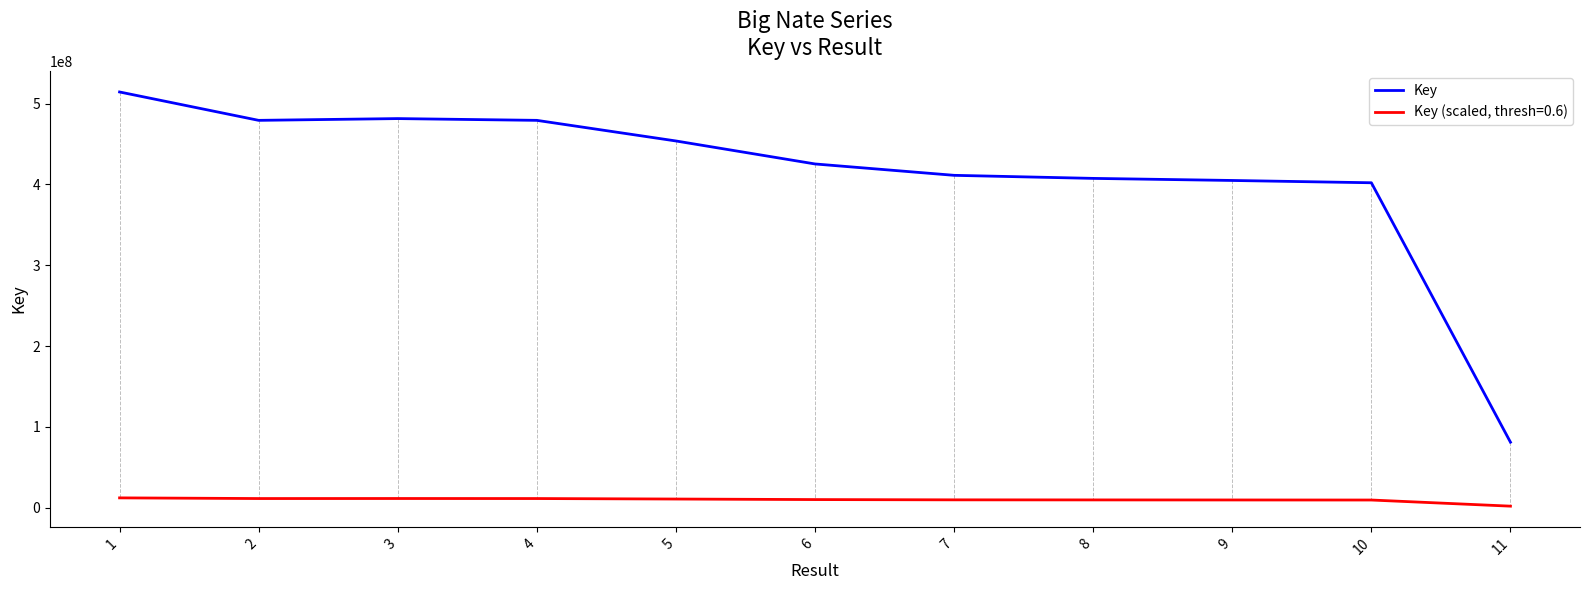

Which series has the largest total across all categories?

Key